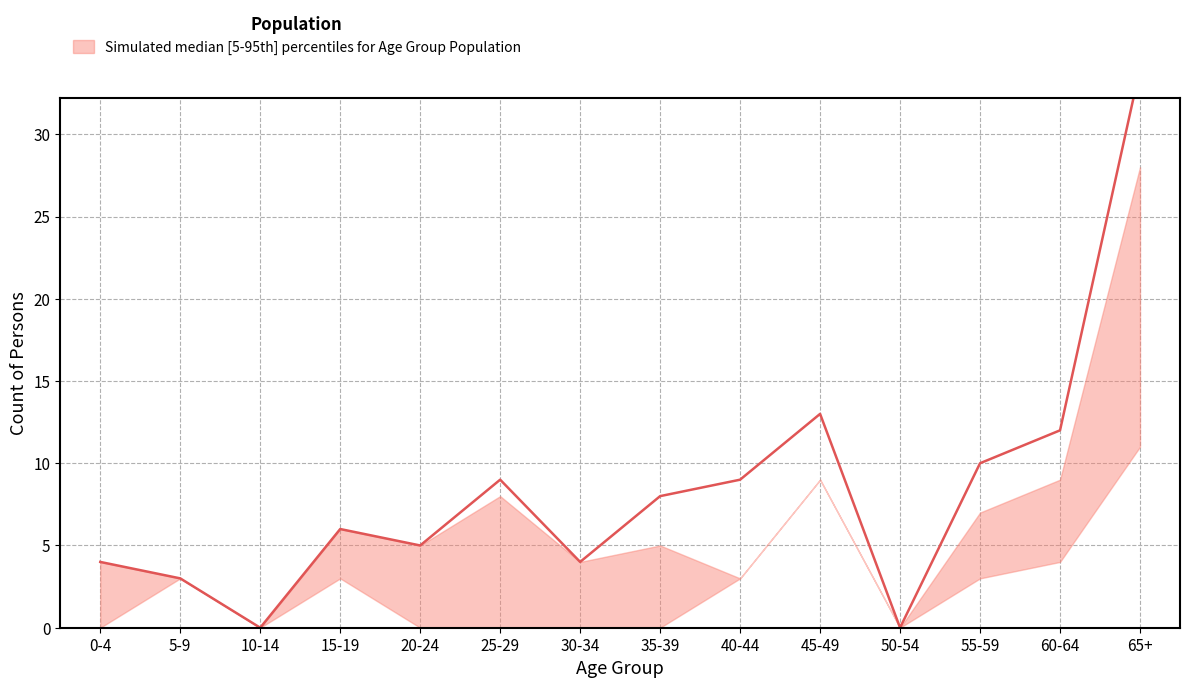

Reading right to left, transcribe all the data shown in this chart.

Non-Indigenous Persons (upper): 65+=28	60-64=9	55-59=7	50-54=0	45-49=9	40-44=3	35-39=5	30-34=4	25-29=8	20-24=5	15-19=6	10-14=0	5-9=3	0-4=4
Total Persons (median): 65+=34	60-64=12	55-59=10	50-54=0	45-49=13	40-44=9	35-39=8	30-34=4	25-29=9	20-24=5	15-19=6	10-14=0	5-9=3	0-4=4
Non-Indigenous Persons (lower): 65+=11	60-64=4	55-59=3	50-54=0	45-49=9	40-44=3	35-39=0	30-34=0	25-29=0	20-24=0	15-19=3	10-14=0	5-9=3	0-4=0